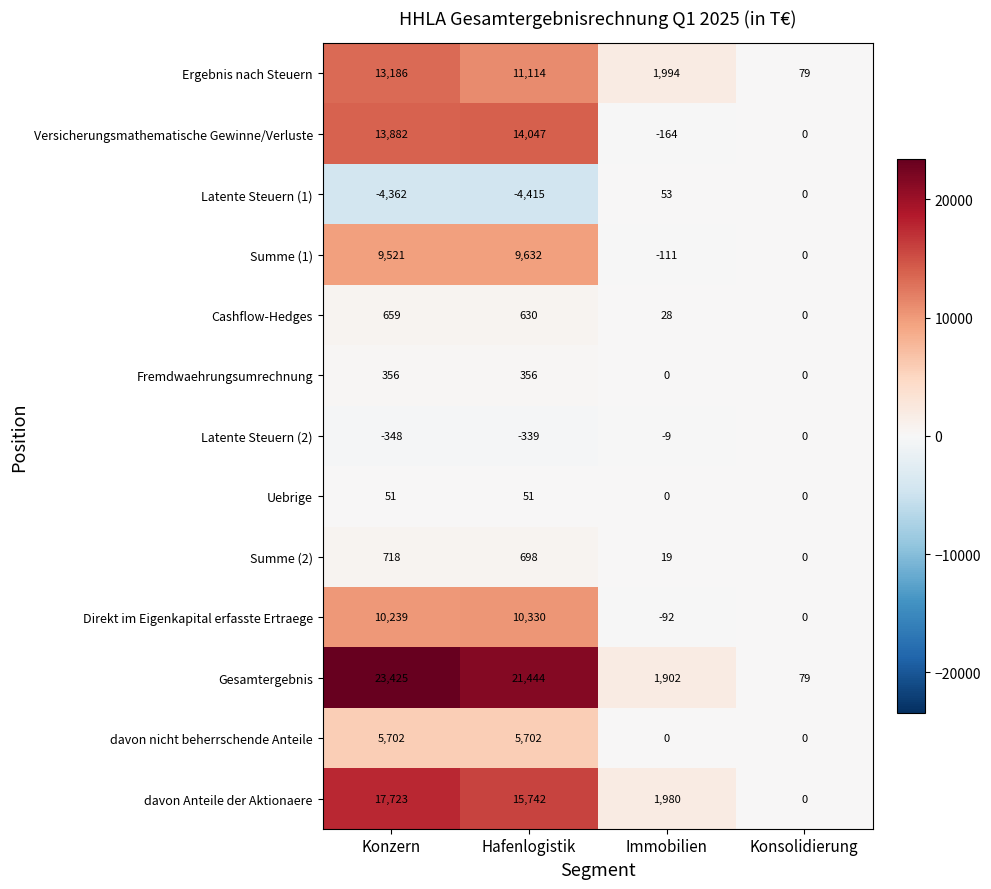

What is the sum of the Versicherungsmathematische Gewinne/Verluste values at Konsolidierung and Konzern?

13882